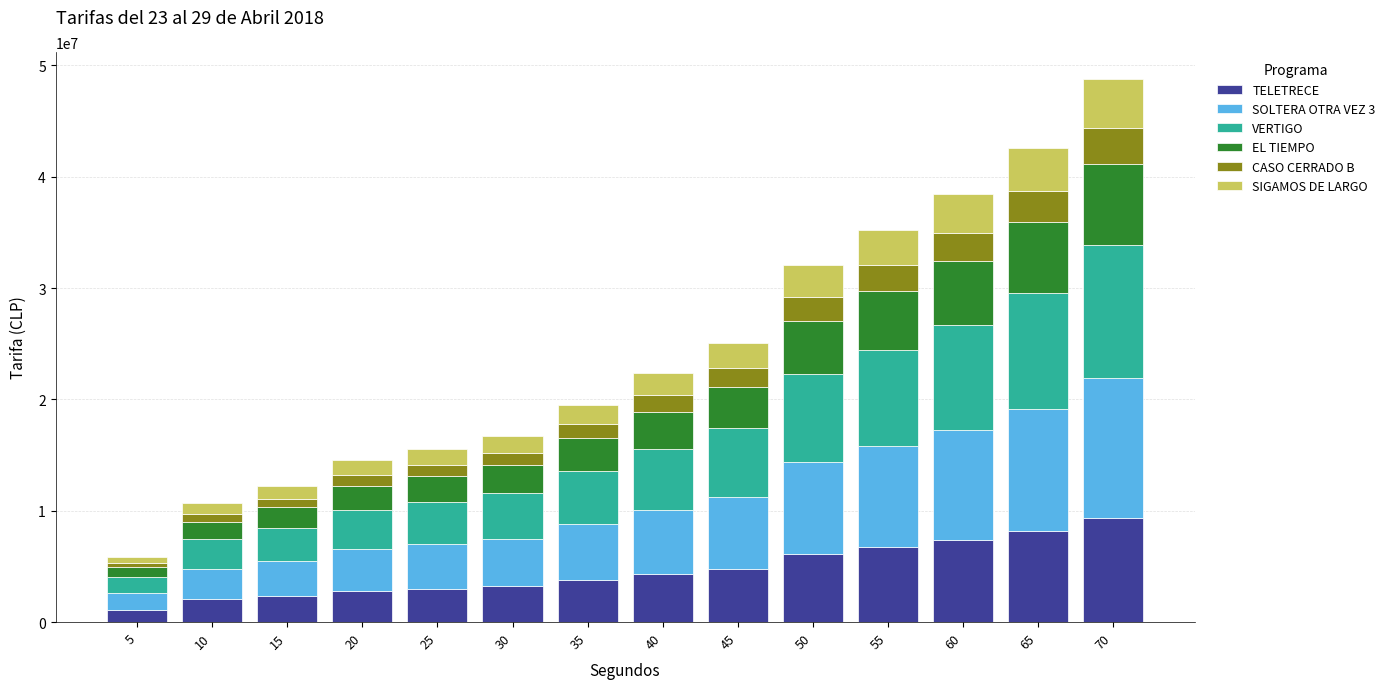

What is the lowest value of the TELETRECE series?

1120000